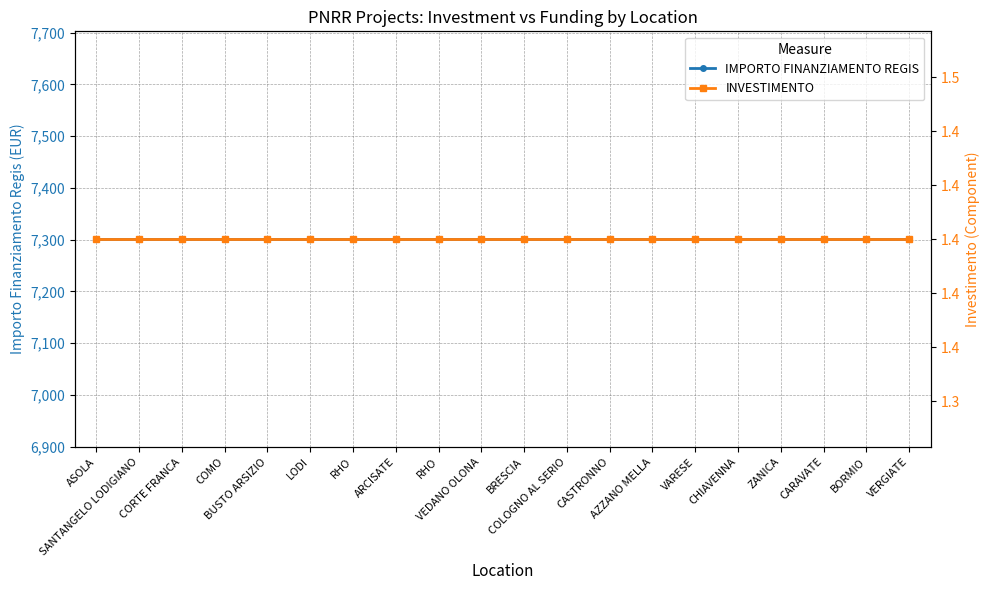

The value of INVESTIMENTO at COMO is 0.4. True or false?

False